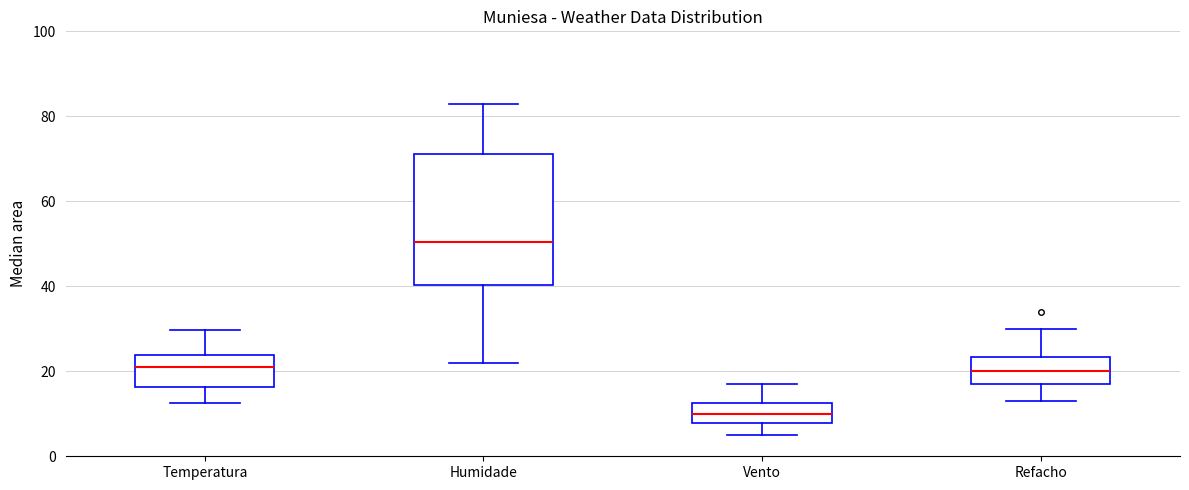

Which box is the tallest, from its lower edge to its upper edge?

Humidade